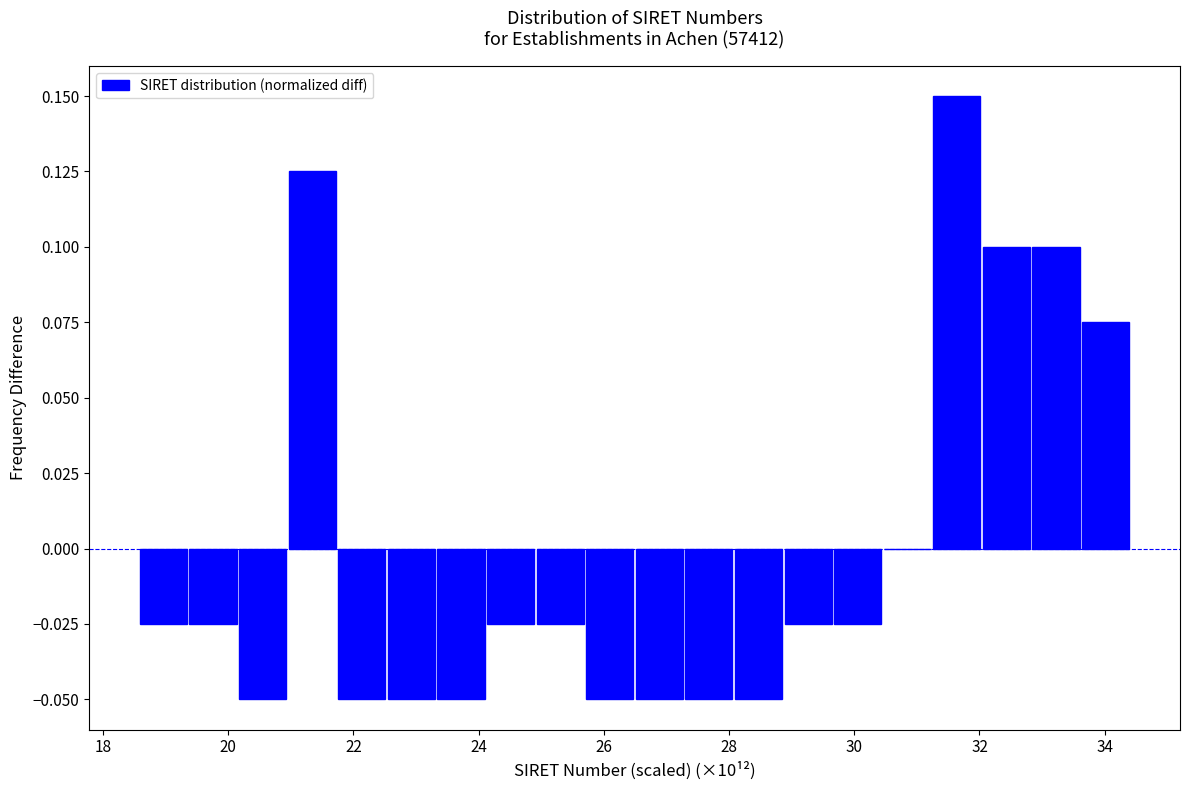

Around what value on the x-axis is the tallest bar? Give the approximate position of its centre, as read against the axis.

31.6